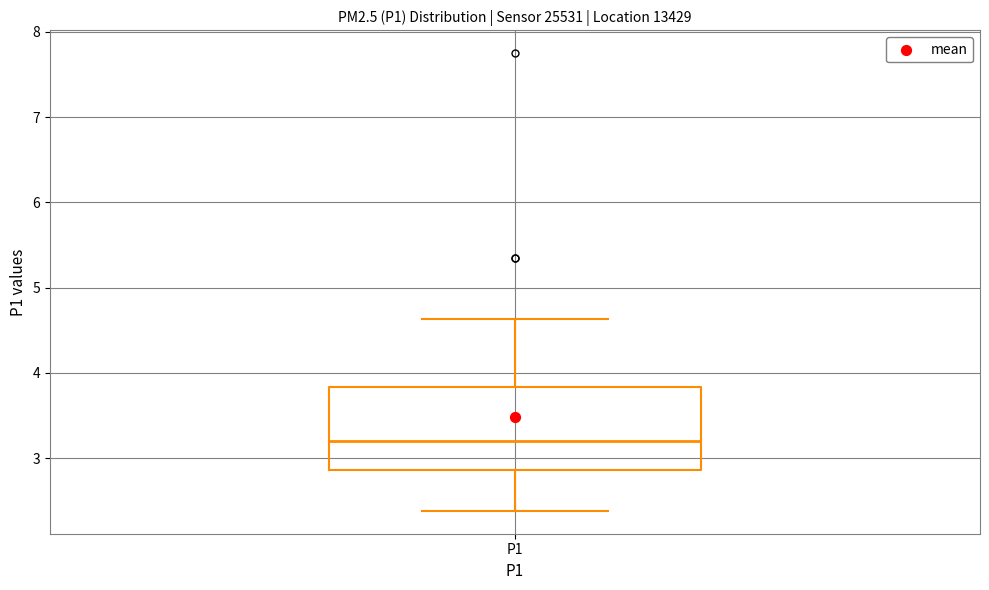

Read this box plot against the y-axis: the position of the median line, the range covered by the box, and the ends of both whiskers. The values are not printed on the chart, so give them approximately, as read against the axis.

median 3.2, box 2.9 to 3.8, whiskers 2.4 to 4.6